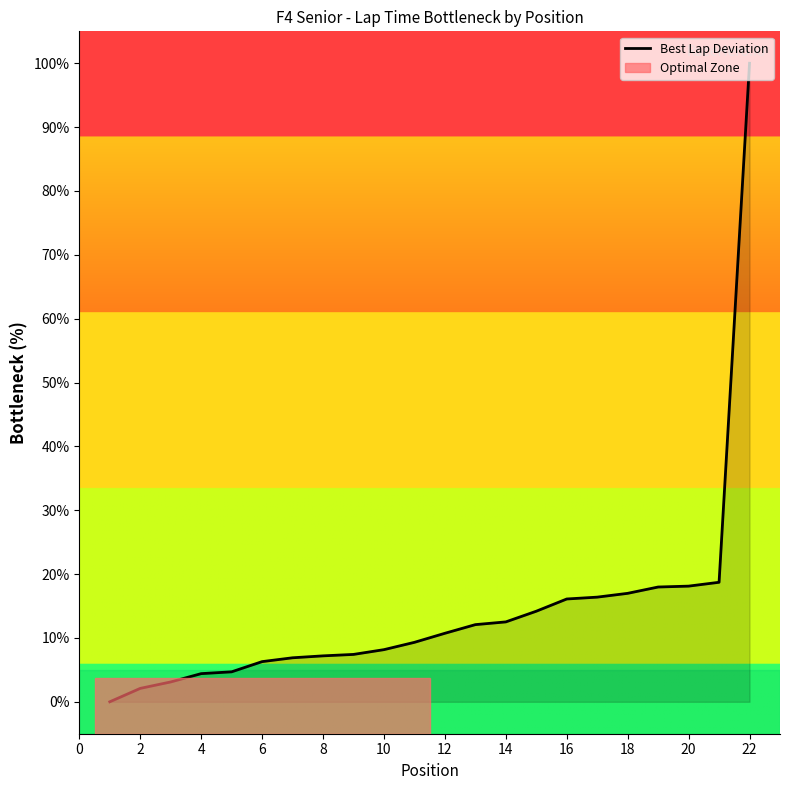

What is the sum of all values?

313.4